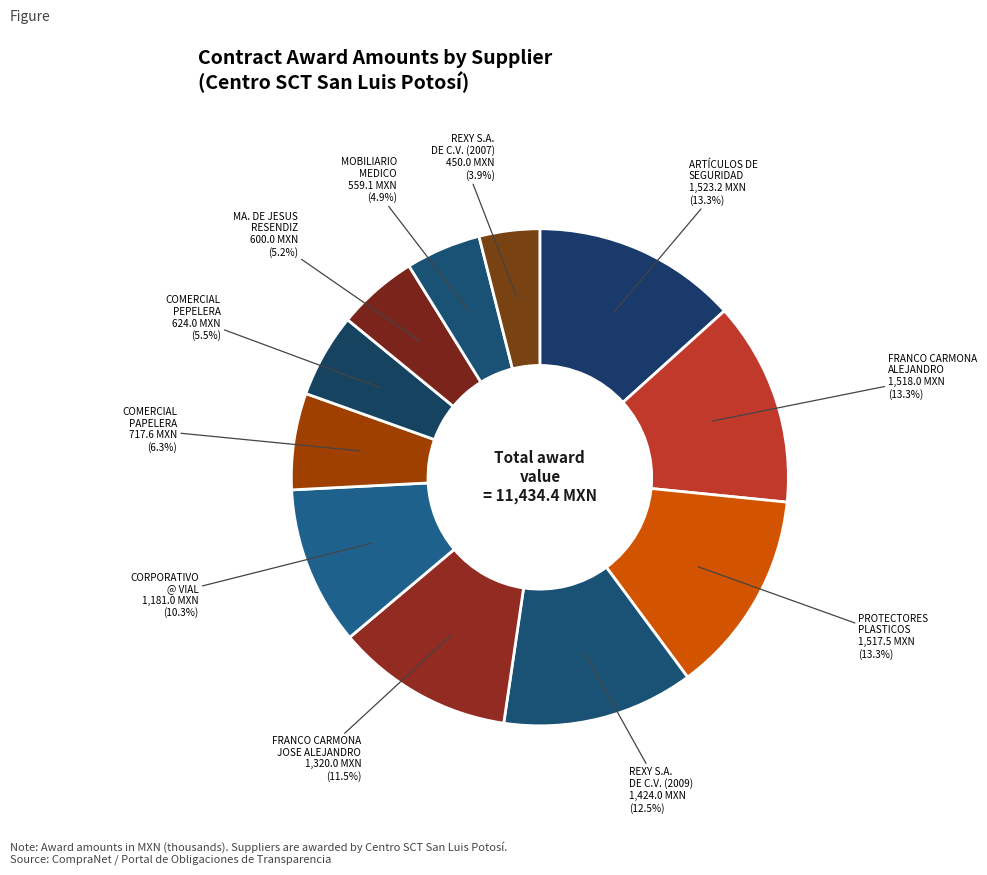

Count the number of slices in the pie.

11